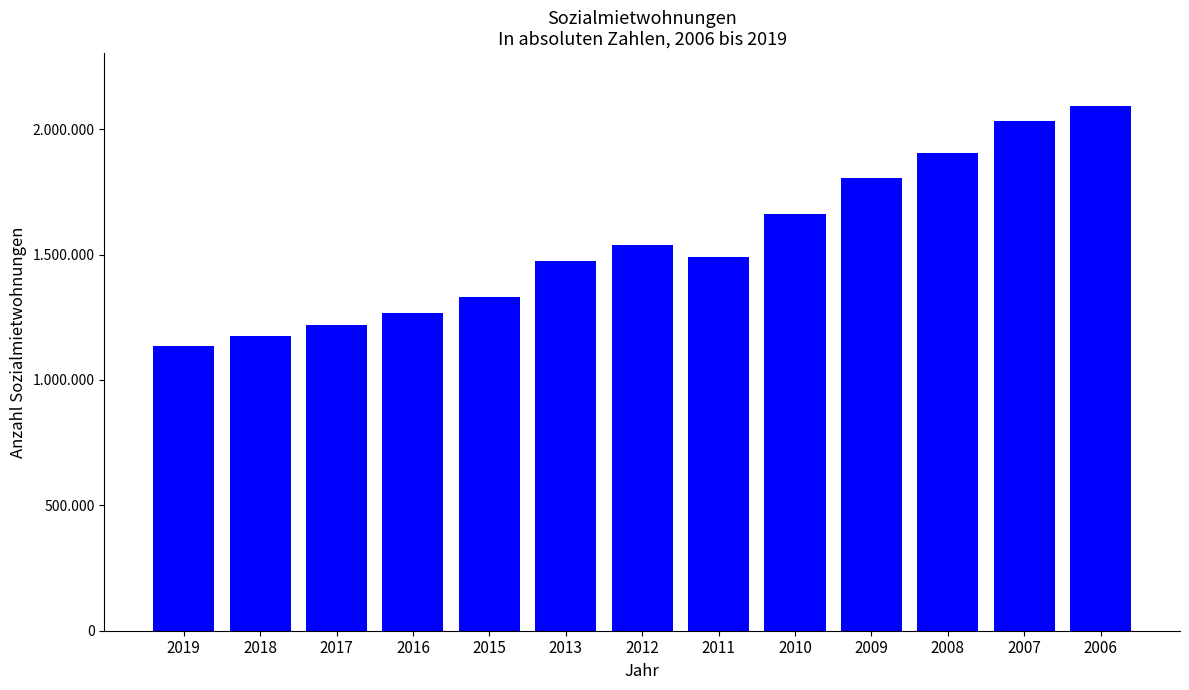

Rank the categories by value from highest to lowest.

2006, 2007, 2008, 2009, 2010, 2012, 2011, 2013, 2015, 2016, 2017, 2018, 2019